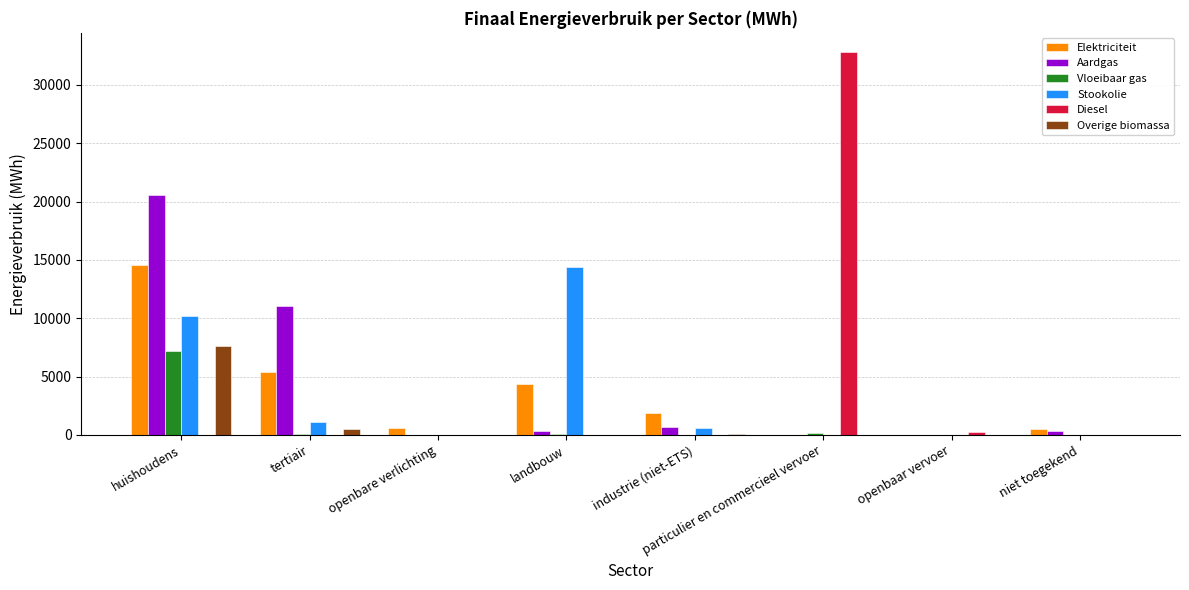

Where is Aardgas nearest to the value 10290?

tertiair